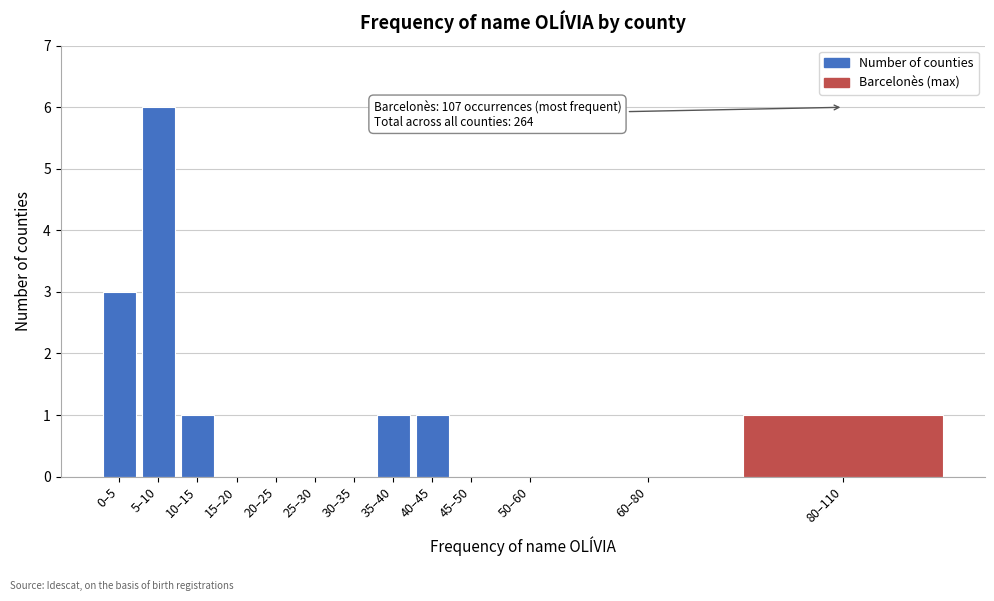

Reading left to right, extract all data points from this chart.

0–5=3	5–10=6	10–15=1	15–20=0	20–25=0	25–30=0	30–35=0	35–40=1	40–45=1	45–50=0	50–60=0	60–80=0	80–110=1